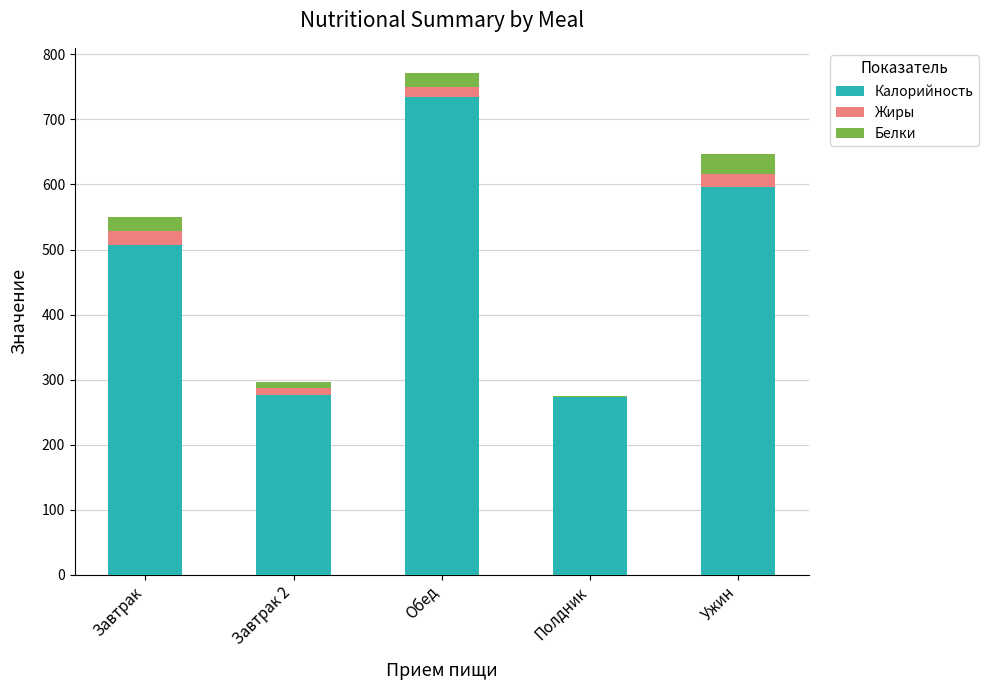

What is the total value across all series at Ужин?

646.4